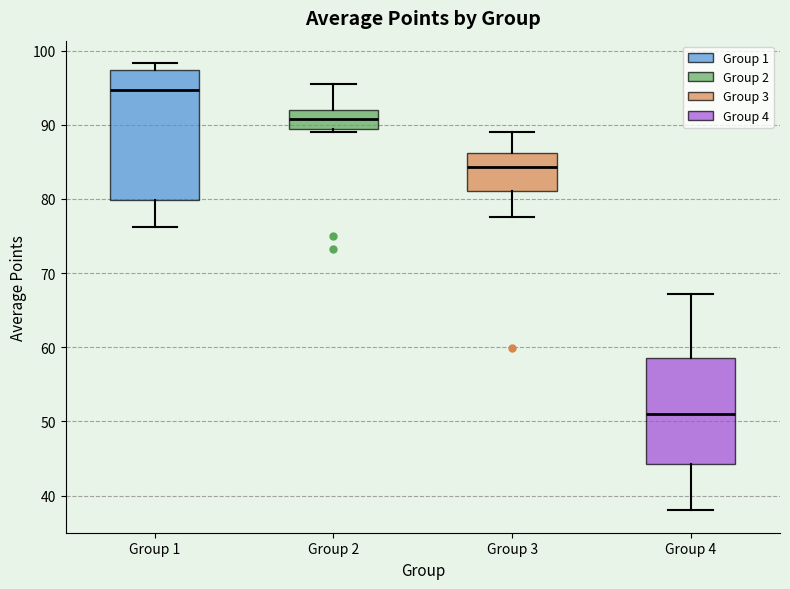

Where is the lower edge of the box for Group 4 on the y-axis? The values are not printed on the chart, so give them approximately, as read against the axis.

44